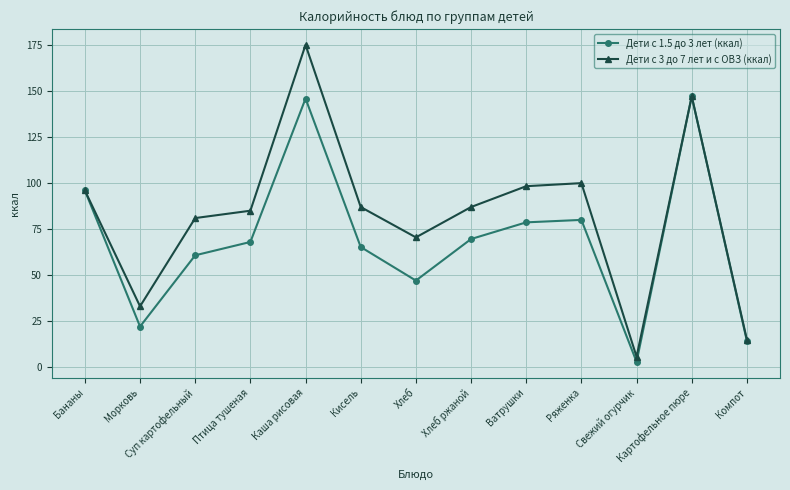

Which category has the lowest value in the Дети с 1.5 до 3 лет (ккал) series?

Свежий огурчик